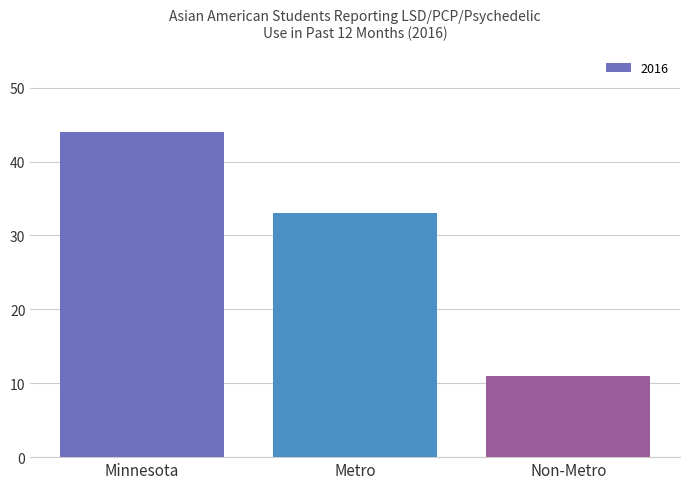

At which label does the data first exceed 33?

Minnesota